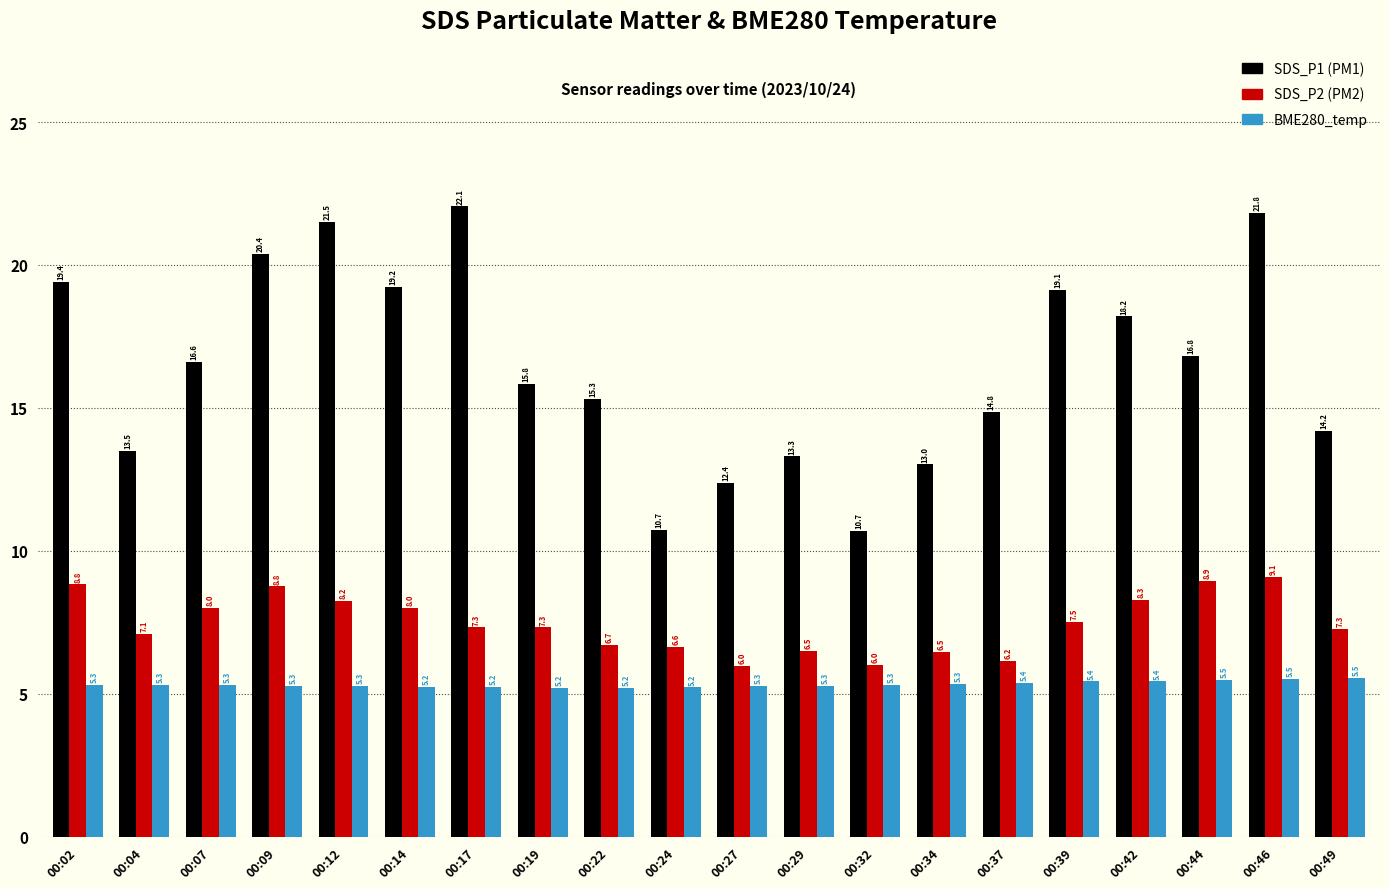

What is the total value across all series at 00:04?

25.9